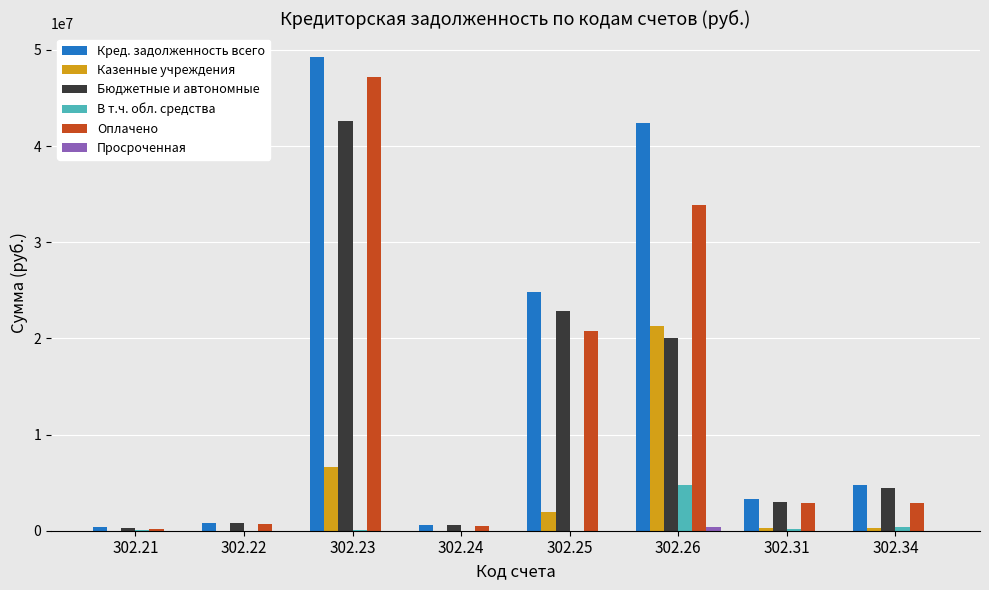

At which category is the sum across all series the highest?

302.23